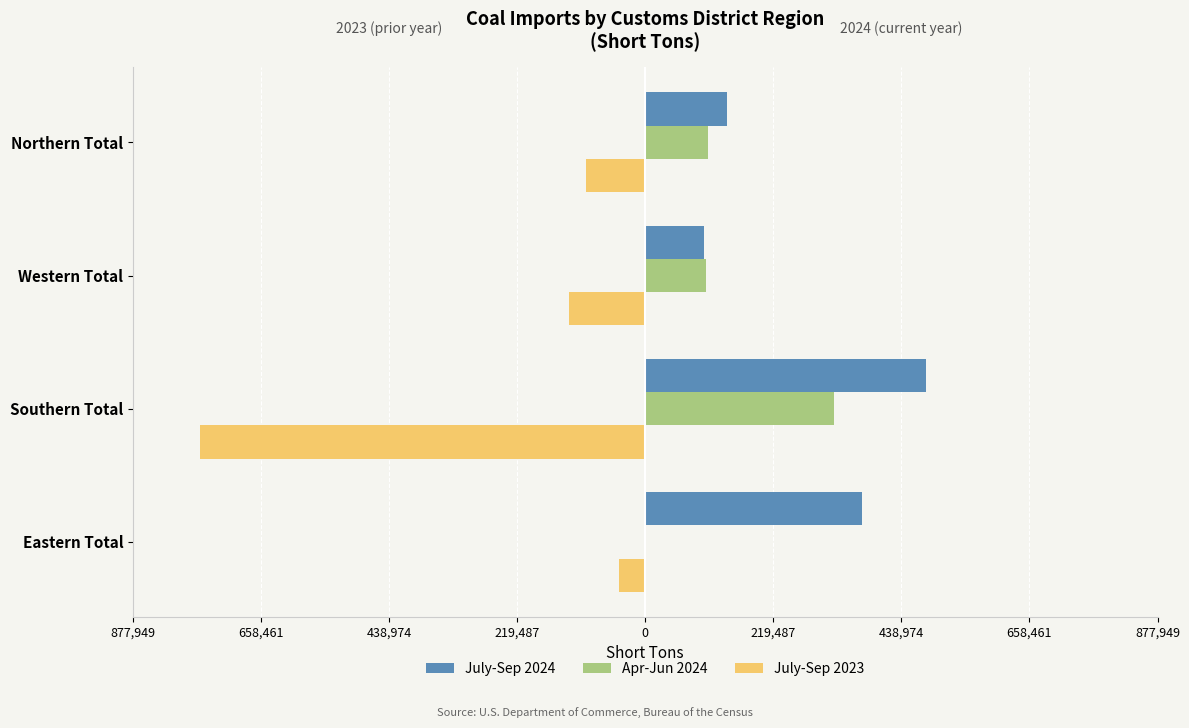

What are all the series names shown in the legend?

July-Sep 2024, Apr-Jun 2024, July-Sep 2023